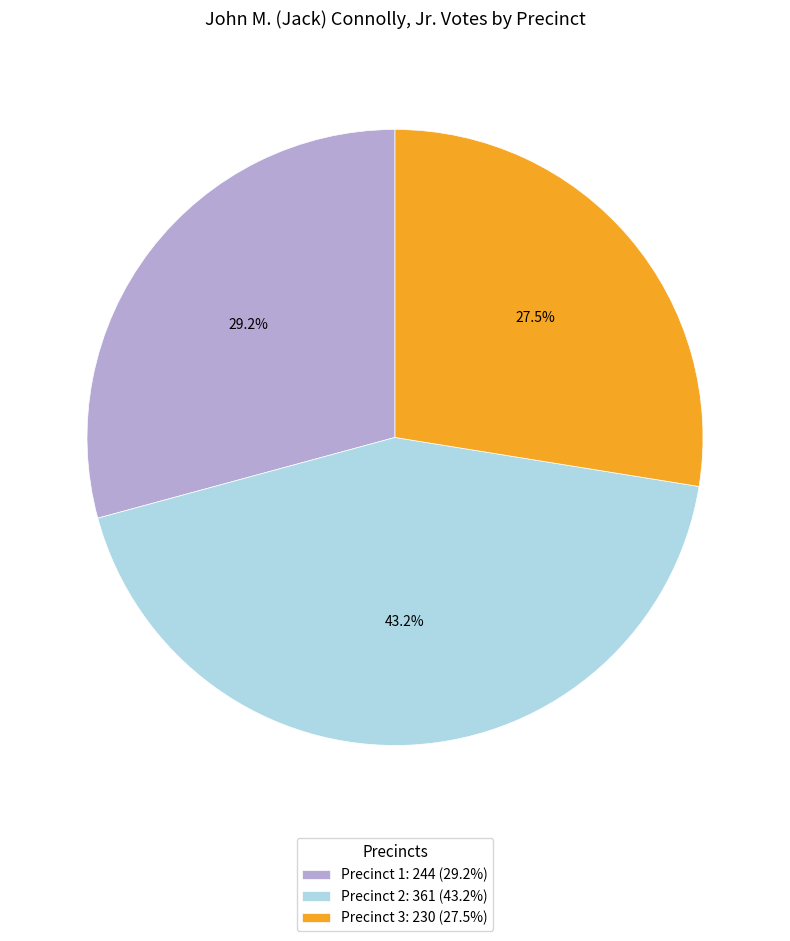

Rank the categories by value from highest to lowest.

Precinct 2, Precinct 1, Precinct 3